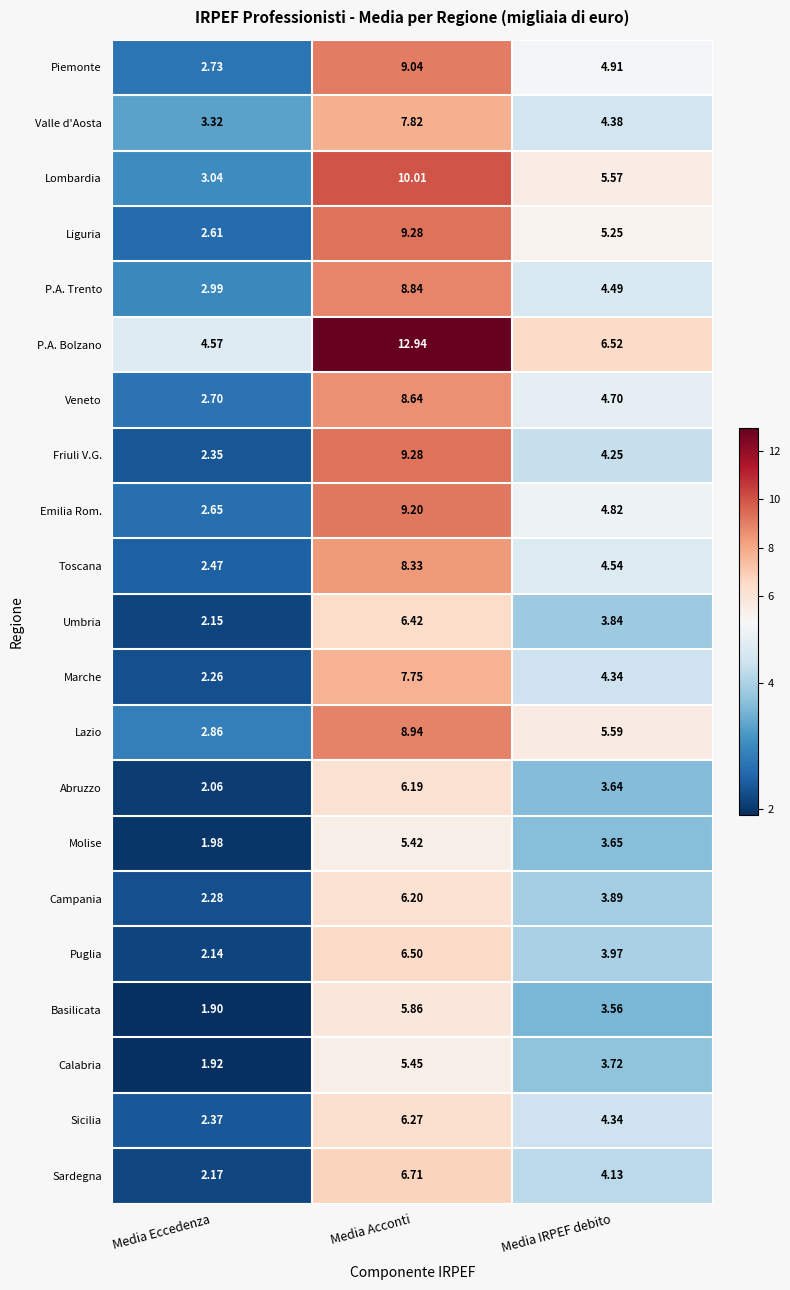

At which category is the sum across all series the highest?

Media Acconti